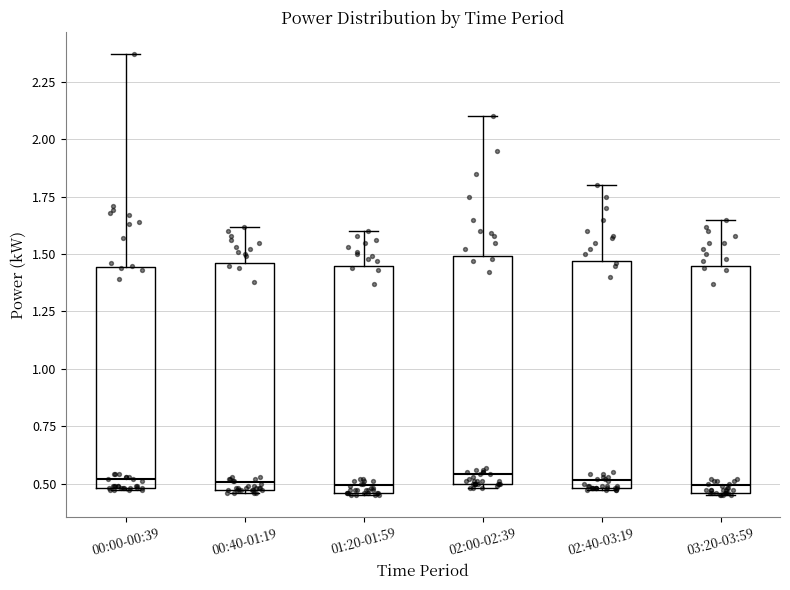

Reading left to right, read every box against the y-axis: the position of its median line, the range the box covers, and the ends of its whiskers. The values are not printed on the chart, so give them approximately, as read against the axis.

00:00-00:39: median 0.50 (just above the box's lower edge), box 0.50 to 1.45, whiskers 0.45 to 2.35
00:40-01:19: median 0.50, box 0.45 to 1.45, whiskers 0.45 to 1.60
01:20-01:59: median 0.50, box 0.45 to 1.45, whiskers 0.45 to 1.60
02:00-02:39: median 0.55, box 0.50 to 1.50, whiskers 0.50 (just below the box's lower edge) to 2.10
02:40-03:19: median 0.50 (just above the box's lower edge), box 0.50 to 1.45, whiskers 0.45 to 1.80
03:20-03:59: median 0.50, box 0.45 to 1.45, whiskers 0.45 to 1.65